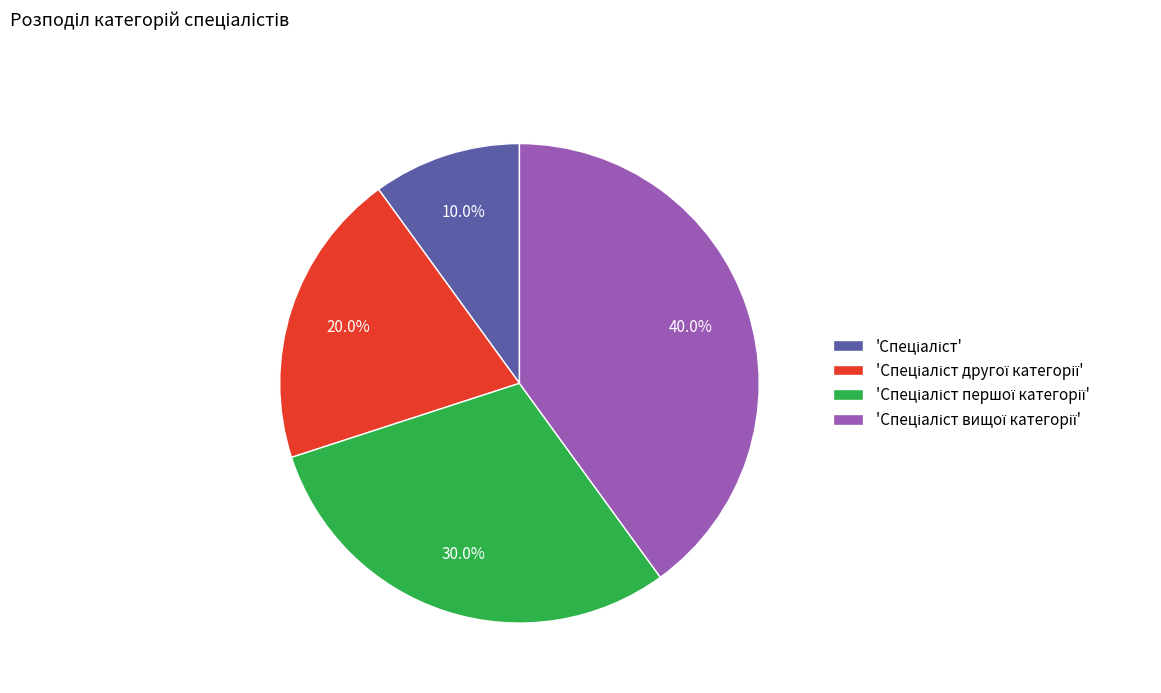

Does any single category account for the majority?

No